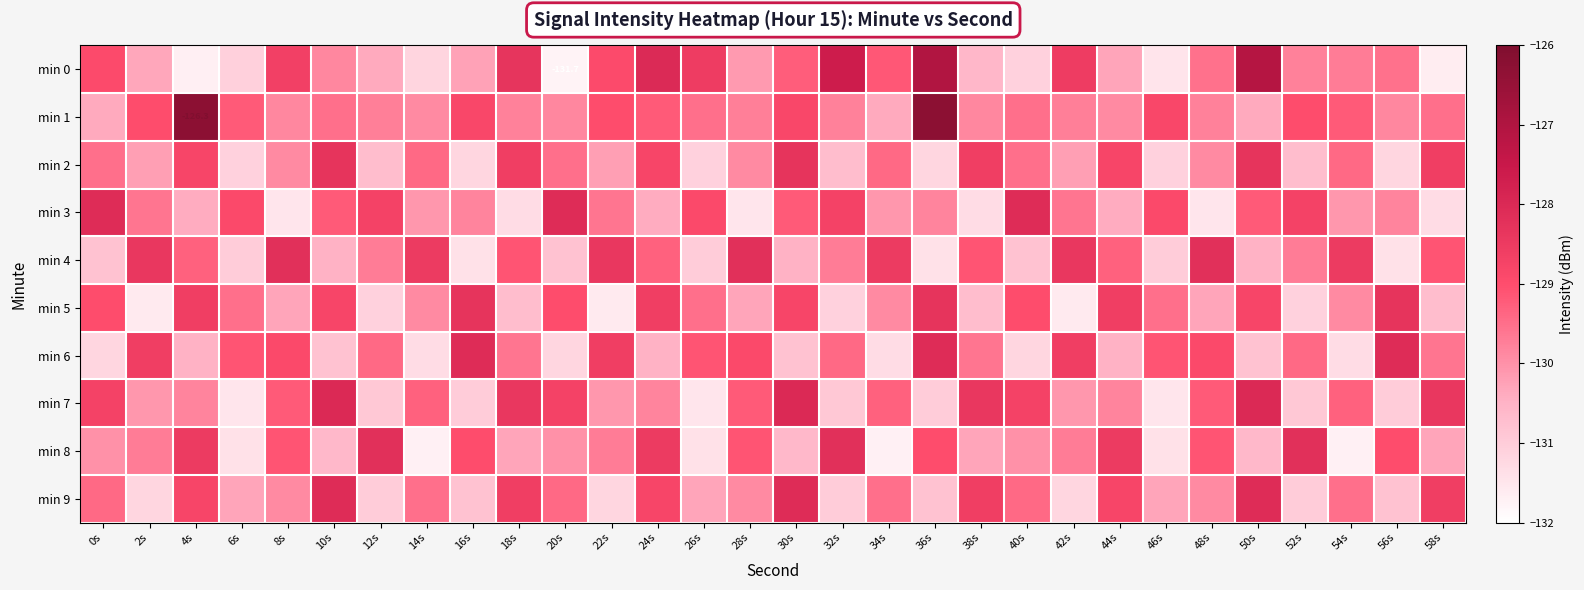

What is the average value of the min 0 series?

-129.7